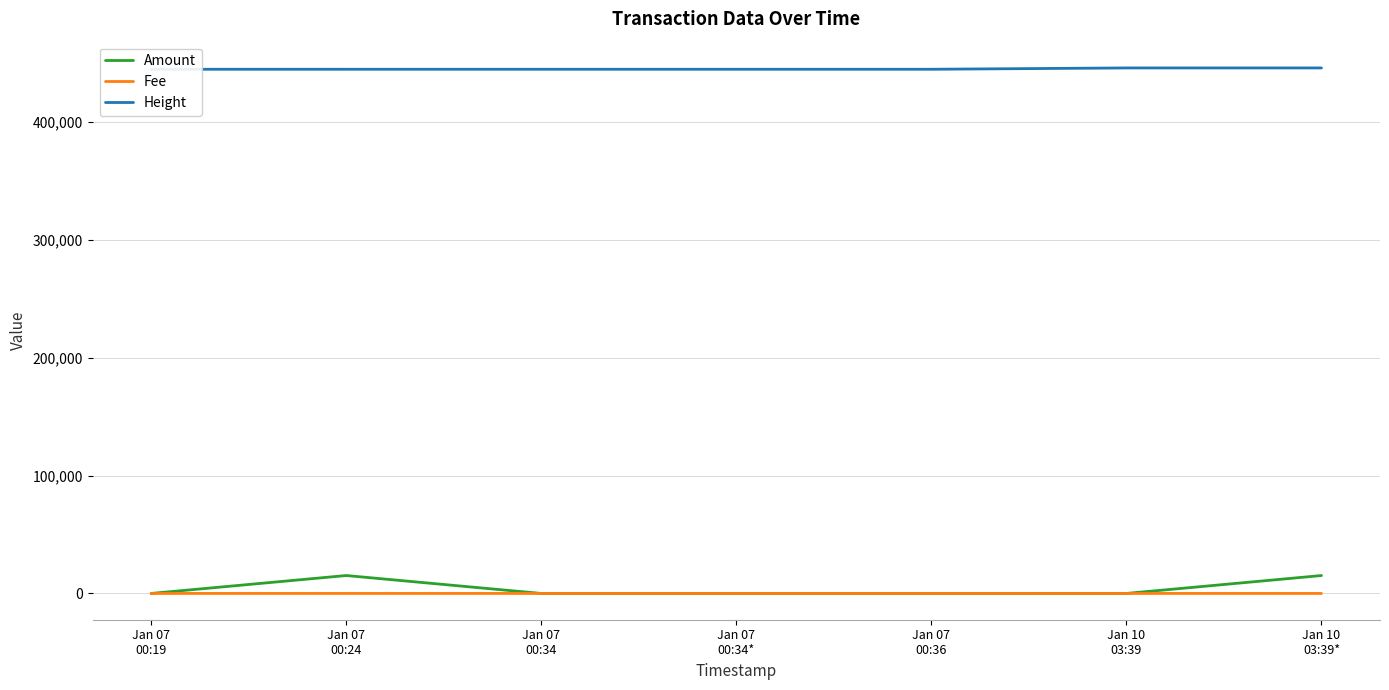

Rank the categories by Amount value from highest to lowest.

Jan 07
00:24, Jan 10
03:39*, Jan 10
03:39, Jan 07
00:34, Jan 07
00:19, Jan 07
00:34*, Jan 07
00:36